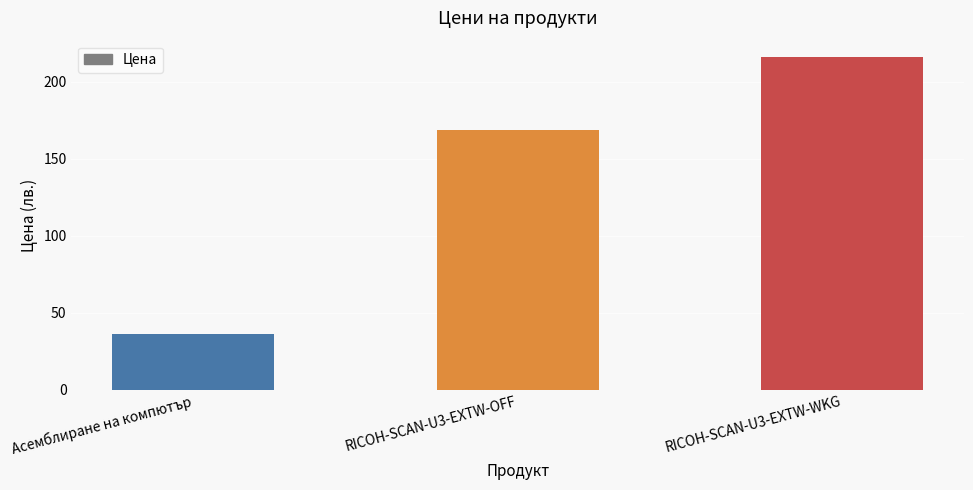

List the labels in order of value, smallest first.

Асемблиране на компютър, RICOH-SCAN-U3-EXTW-OFF, RICOH-SCAN-U3-EXTW-WKG